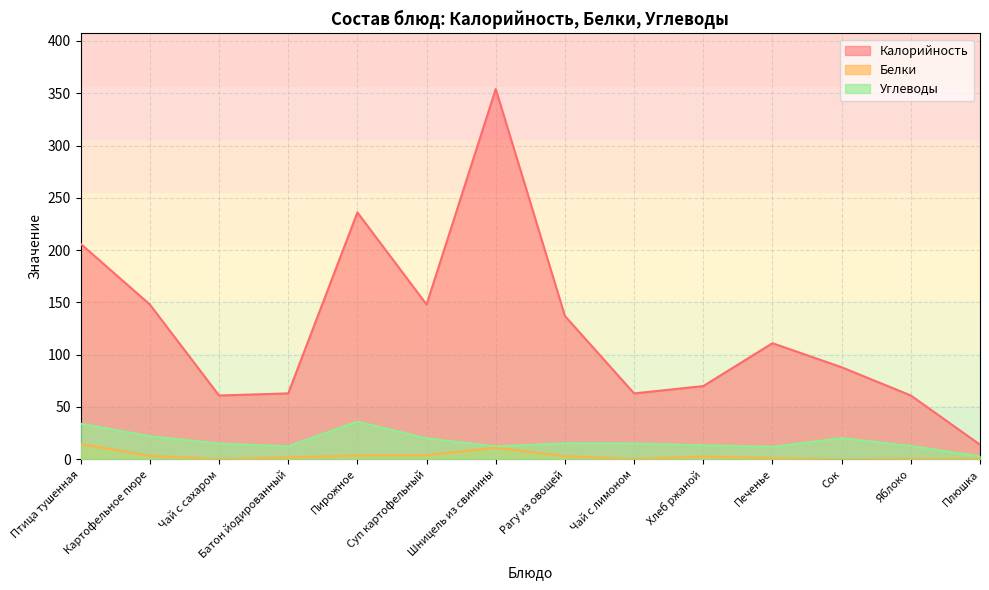

Which has a higher value, Суп картофельный or Сок?

Суп картофельный